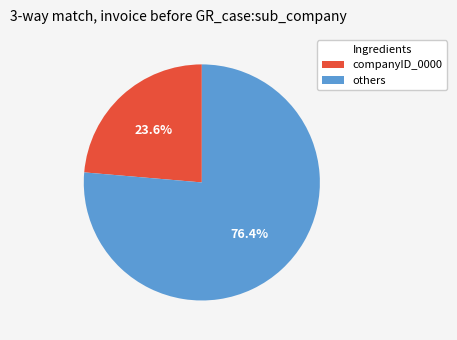

Is there any slice that represents more than half of the pie?

Yes